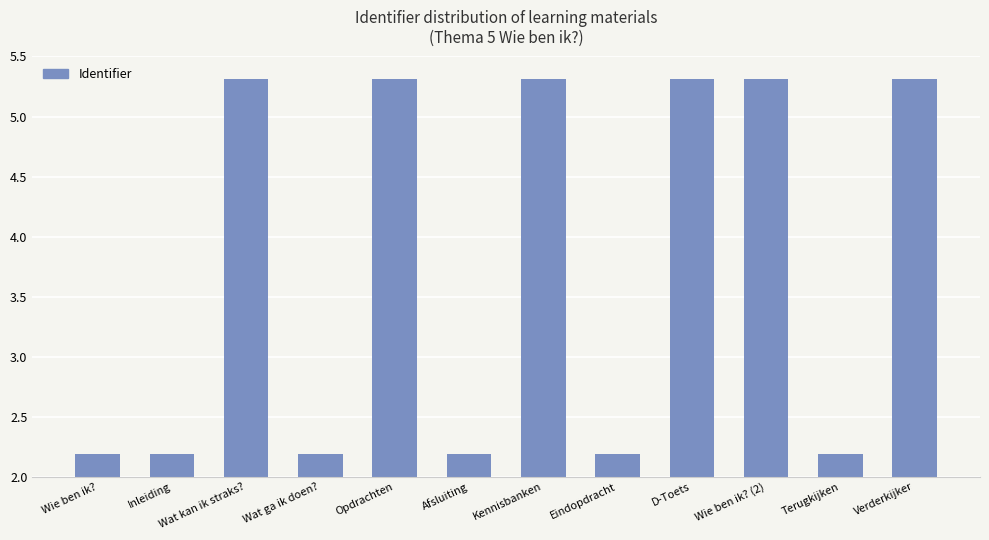

What is the ratio of the value at Wat ga ik doen? to the value at Wie ben ik??

1.0